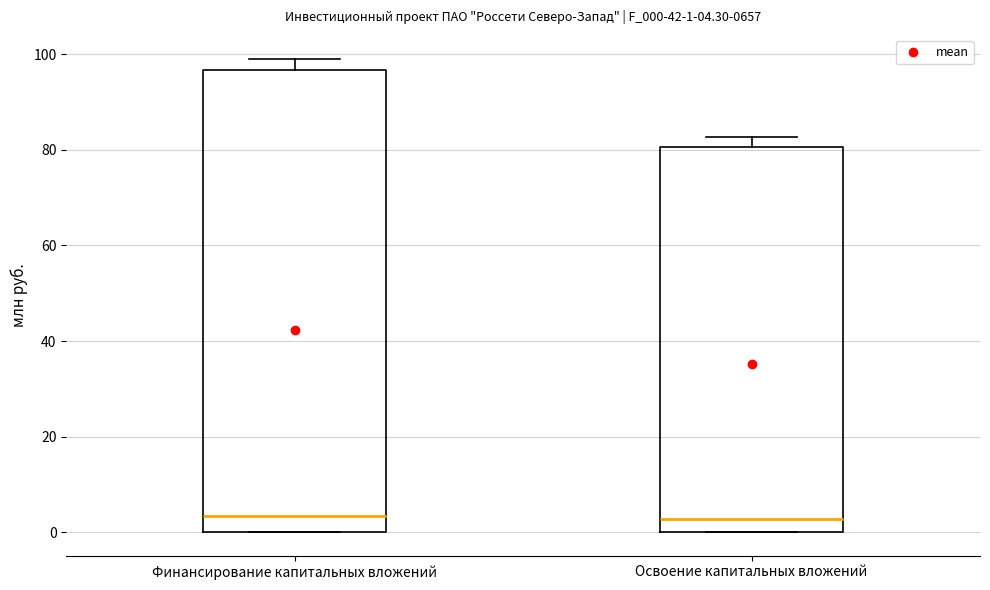

Which box is the tallest, from its lower edge to its upper edge?

Финансирование капитальных вложений